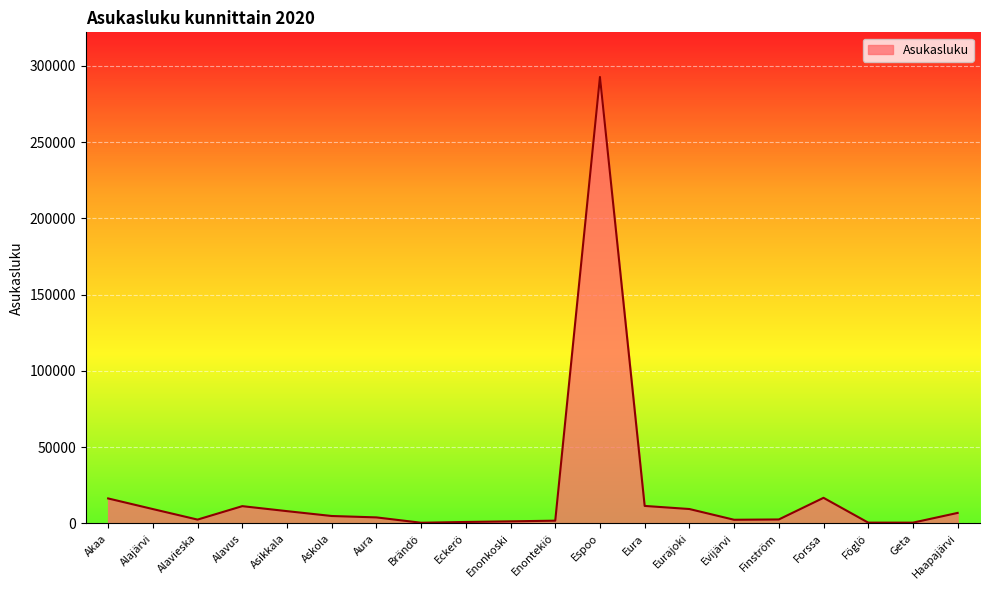

Is it true that the value at Asikkala is 8059?

True